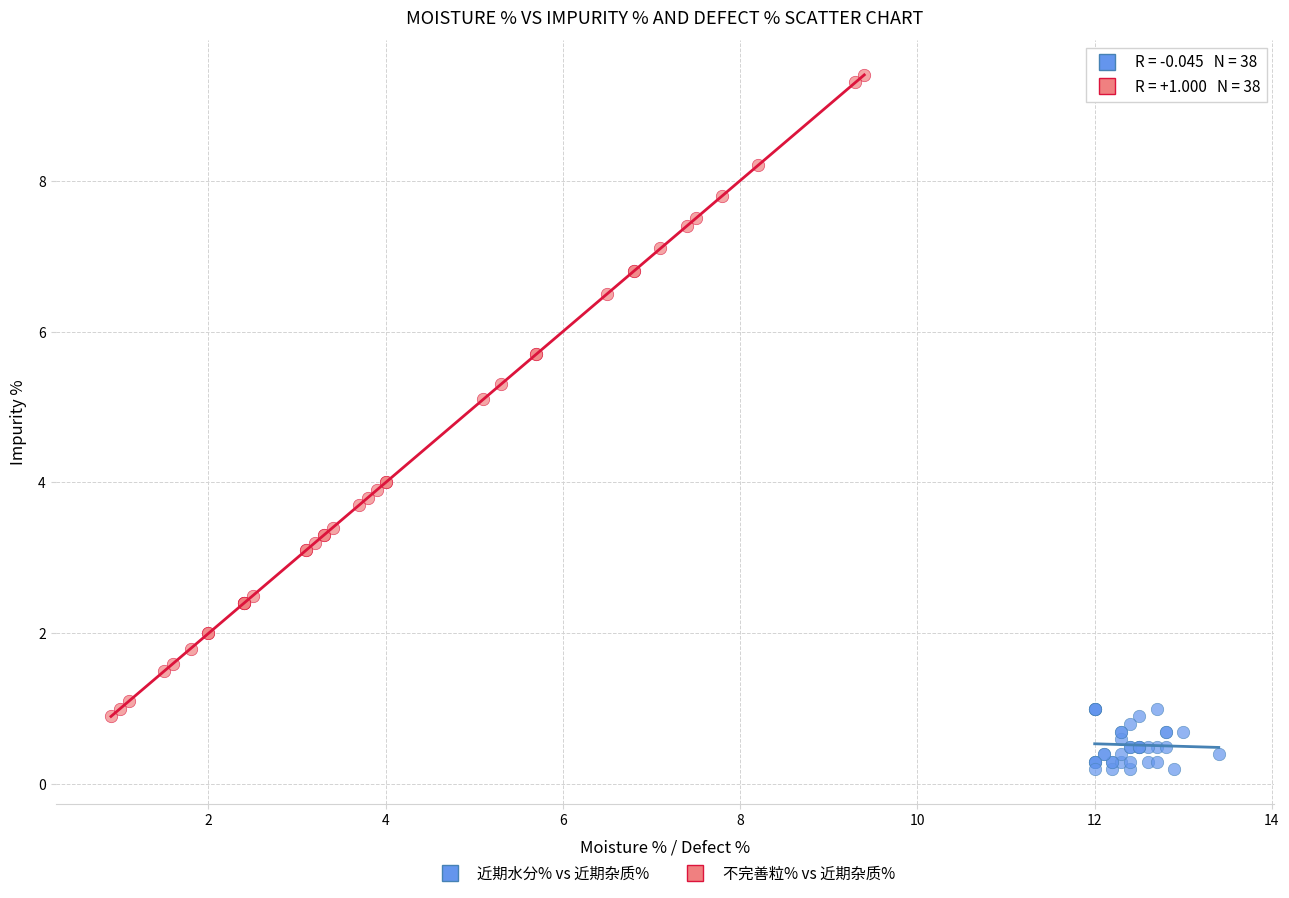

What are all the series names shown in the legend?

近期水分% vs 近期杂质%, 不完善粒% vs 近期杂质%